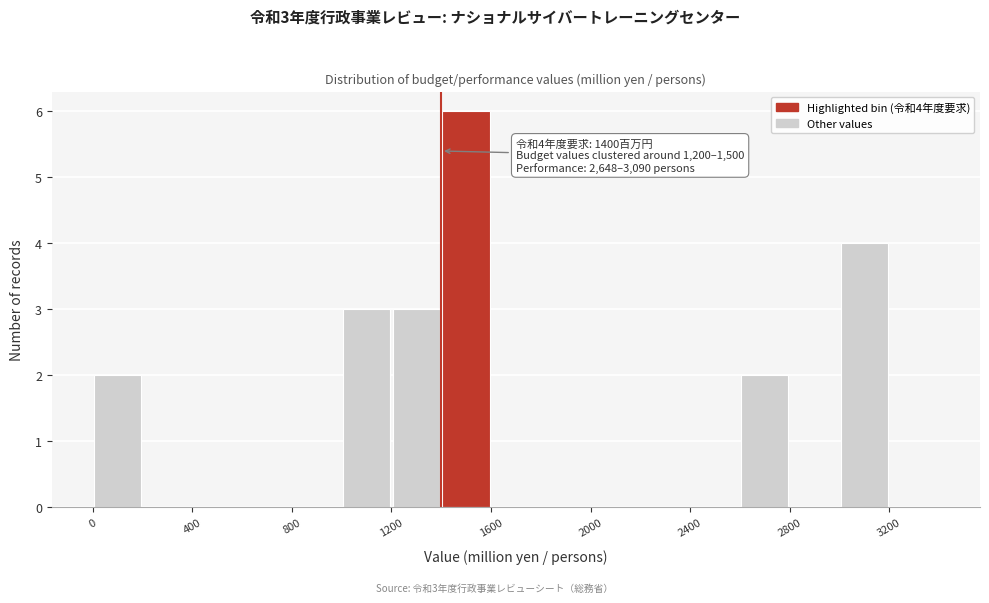

Which range on the x-axis has the tallest bar?

1400 to 1600